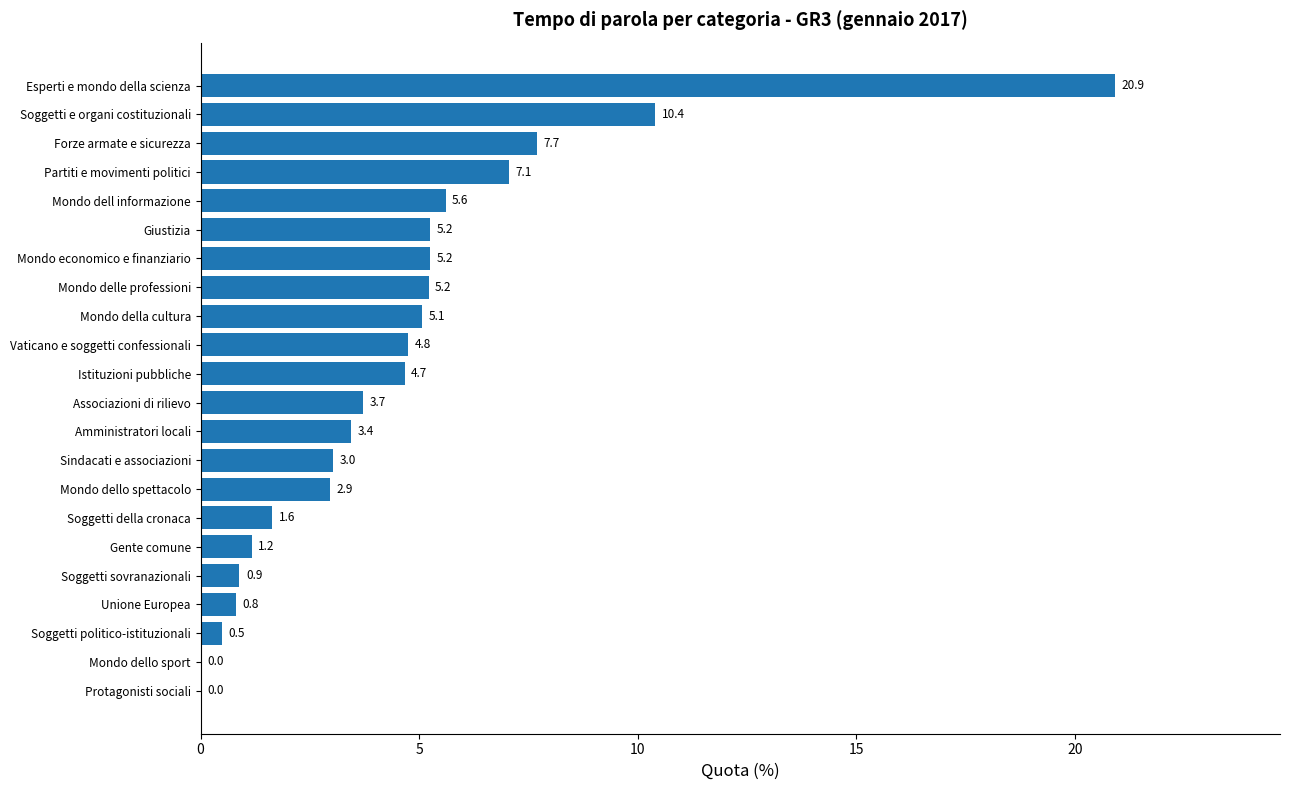

How many distinct data groups are displayed?

1